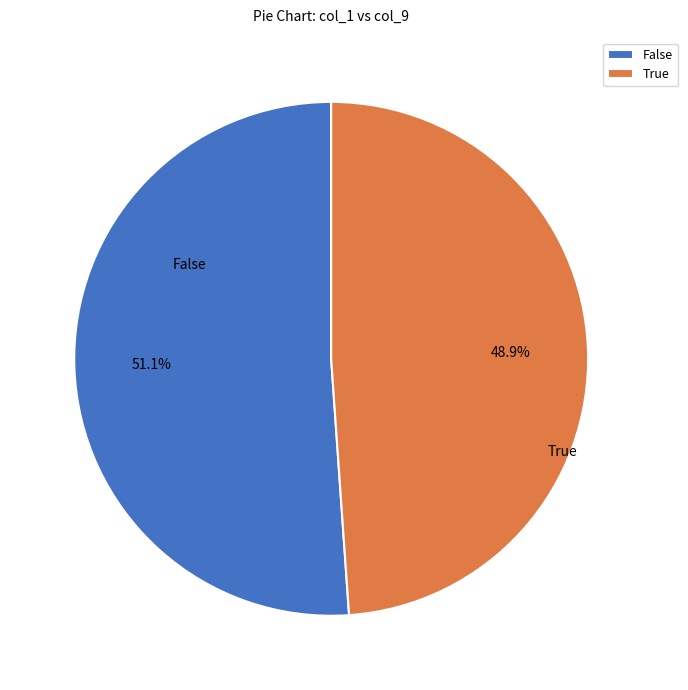

Is there a majority slice in this chart?

Yes